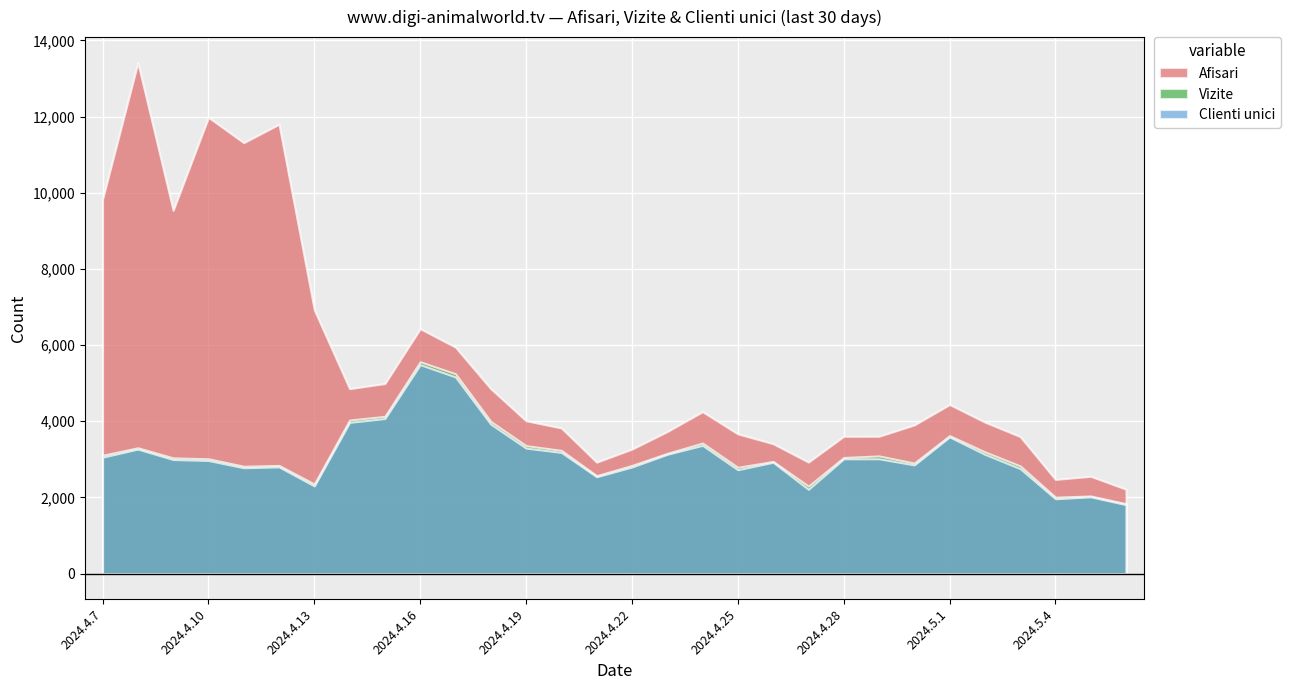

Which series has the largest total across all categories?

Afisari